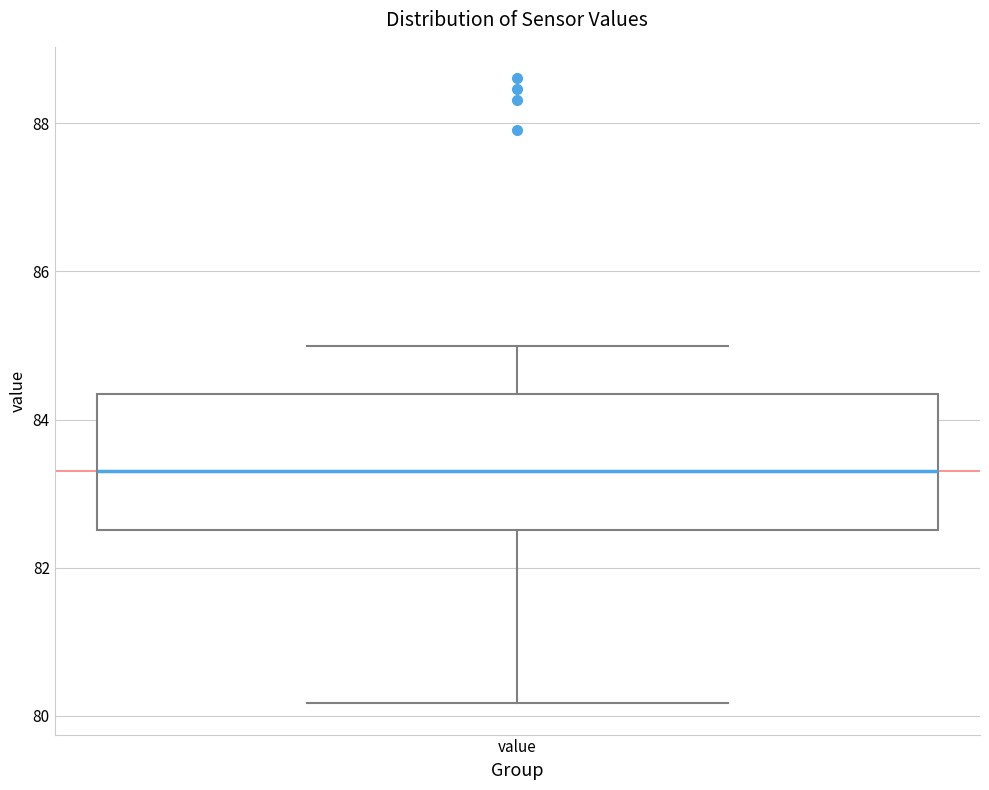

Where is the lower edge of the box for value on the y-axis? The values are not printed on the chart, so give them approximately, as read against the axis.

82.6